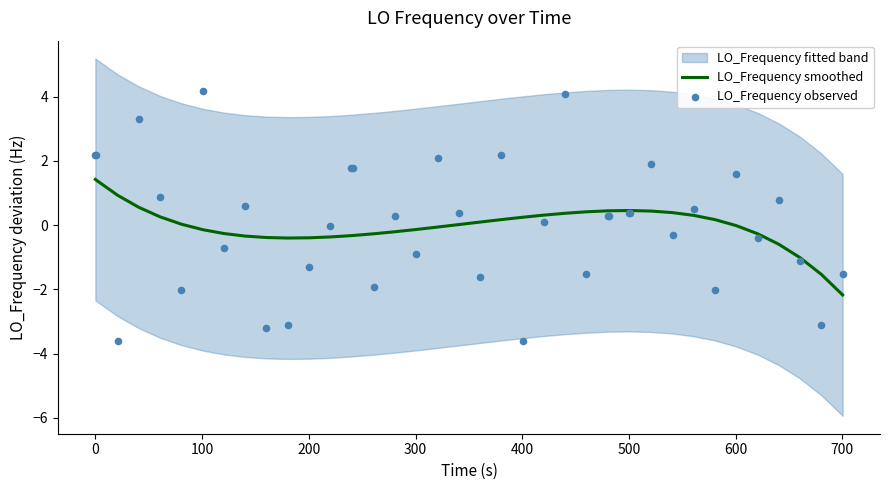

Which series has the widest spread of Y values?

LO_Frequency observed